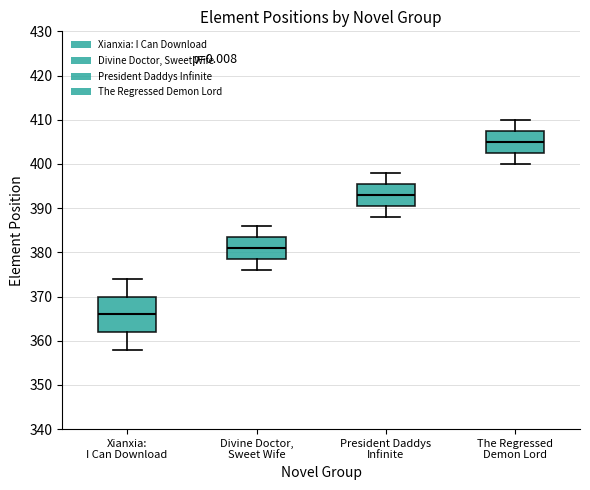

Which box is the tallest, from its lower edge to its upper edge?

Xianxia: I Can Download